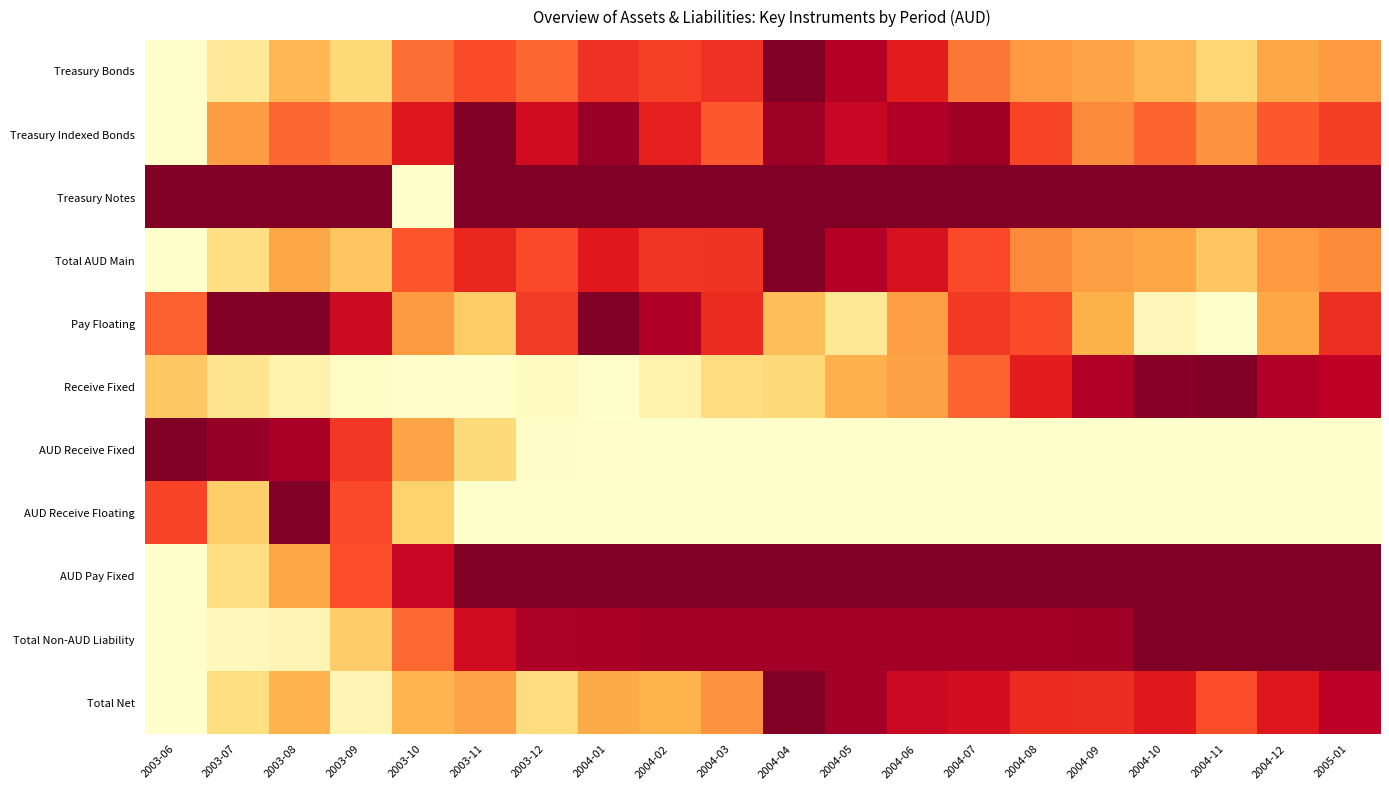

Reading left to right, list all the values displayed in this chart.

Treasury Bonds: 2003-06=0.0	2003-07=0.1	2003-08=0.4	2003-09=0.2	2003-10=0.6	2003-11=0.6	2003-12=0.6	2004-01=0.7	2004-02=0.7	2004-03=0.7	2004-04=1.0	2004-05=0.9	2004-06=0.7	2004-07=0.5	2004-08=0.5	2004-09=0.4	2004-10=0.4	2004-11=0.3	2004-12=0.4	2005-01=0.5
Treasury Indexed Bonds: 2003-06=0.0	2003-07=0.4	2003-08=0.6	2003-09=0.5	2003-10=0.8	2003-11=1.0	2003-12=0.8	2004-01=0.9	2004-02=0.7	2004-03=0.6	2004-04=0.9	2004-05=0.8	2004-06=0.9	2004-07=0.9	2004-08=0.6	2004-09=0.5	2004-10=0.6	2004-11=0.5	2004-12=0.6	2005-01=0.7
Treasury Notes: 2003-06=1.0	2003-07=1.0	2003-08=1.0	2003-09=1.0	2003-10=0.0	2003-11=1.0	2003-12=1.0	2004-01=1.0	2004-02=1.0	2004-03=1.0	2004-04=1.0	2004-05=1.0	2004-06=1.0	2004-07=1.0	2004-08=1.0	2004-09=1.0	2004-10=1.0	2004-11=1.0	2004-12=1.0	2005-01=1.0
Total AUD Main: 2003-06=0.0	2003-07=0.2	2003-08=0.4	2003-09=0.3	2003-10=0.6	2003-11=0.7	2003-12=0.6	2004-01=0.8	2004-02=0.7	2004-03=0.7	2004-04=1.0	2004-05=0.9	2004-06=0.8	2004-07=0.6	2004-08=0.5	2004-09=0.4	2004-10=0.4	2004-11=0.3	2004-12=0.5	2005-01=0.5
Pay Floating: 2003-06=0.6	2003-07=1.0	2003-08=1.0	2003-09=0.8	2003-10=0.5	2003-11=0.3	2003-12=0.7	2004-01=1.0	2004-02=0.9	2004-03=0.7	2004-04=0.3	2004-05=0.2	2004-06=0.4	2004-07=0.7	2004-08=0.6	2004-09=0.4	2004-10=0.1	2004-11=0.0	2004-12=0.4	2005-01=0.7
Receive Fixed: 2003-06=0.3	2003-07=0.2	2003-08=0.1	2003-09=0.0	2003-10=0.0	2003-11=0.0	2003-12=0.0	2004-01=0.0	2004-02=0.1	2004-03=0.2	2004-04=0.2	2004-05=0.4	2004-06=0.4	2004-07=0.6	2004-08=0.7	2004-09=0.9	2004-10=1.0	2004-11=1.0	2004-12=0.9	2005-01=0.9
AUD Receive Fixed: 2003-06=1.0	2003-07=1.0	2003-08=0.9	2003-09=0.7	2003-10=0.4	2003-11=0.2	2003-12=0.0	2004-01=0.0	2004-02=0.0	2004-03=0.0	2004-04=0.0	2004-05=0.0	2004-06=0.0	2004-07=0.0	2004-08=0.0	2004-09=0.0	2004-10=0.0	2004-11=0.0	2004-12=0.0	2005-01=0.0
AUD Receive Floating: 2003-06=0.6	2003-07=0.3	2003-08=1.0	2003-09=0.6	2003-10=0.3	2003-11=0.0	2003-12=0.0	2004-01=0.0	2004-02=0.0	2004-03=0.0	2004-04=0.0	2004-05=0.0	2004-06=0.0	2004-07=0.0	2004-08=0.0	2004-09=0.0	2004-10=0.0	2004-11=0.0	2004-12=0.0	2005-01=0.0
AUD Pay Fixed: 2003-06=0.0	2003-07=0.2	2003-08=0.4	2003-09=0.6	2003-10=0.8	2003-11=1.0	2003-12=1.0	2004-01=1.0	2004-02=1.0	2004-03=1.0	2004-04=1.0	2004-05=1.0	2004-06=1.0	2004-07=1.0	2004-08=1.0	2004-09=1.0	2004-10=1.0	2004-11=1.0	2004-12=1.0	2005-01=1.0
Total Non-AUD Liability: 2003-06=0.0	2003-07=0.0	2003-08=0.1	2003-09=0.3	2003-10=0.6	2003-11=0.8	2003-12=0.9	2004-01=0.9	2004-02=0.9	2004-03=0.9	2004-04=0.9	2004-05=0.9	2004-06=0.9	2004-07=0.9	2004-08=0.9	2004-09=0.9	2004-10=1.0	2004-11=1.0	2004-12=1.0	2005-01=1.0
Total Net: 2003-06=0.0	2003-07=0.2	2003-08=0.4	2003-09=0.1	2003-10=0.4	2003-11=0.4	2003-12=0.2	2004-01=0.4	2004-02=0.4	2004-03=0.5	2004-04=1.0	2004-05=0.9	2004-06=0.8	2004-07=0.8	2004-08=0.7	2004-09=0.7	2004-10=0.8	2004-11=0.6	2004-12=0.8	2005-01=0.9